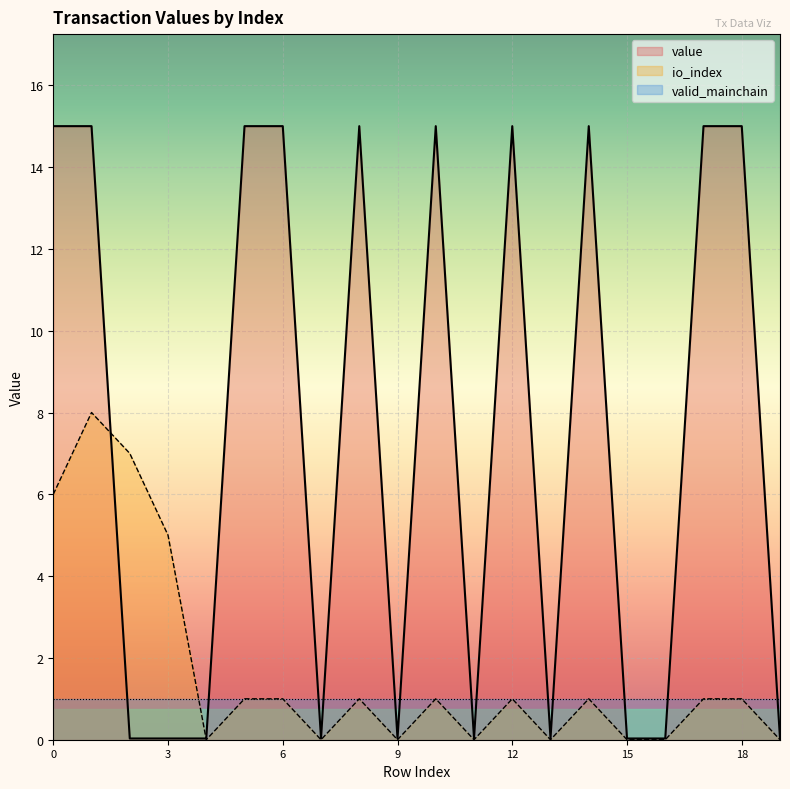

How many positive values does the io_index series have?

12